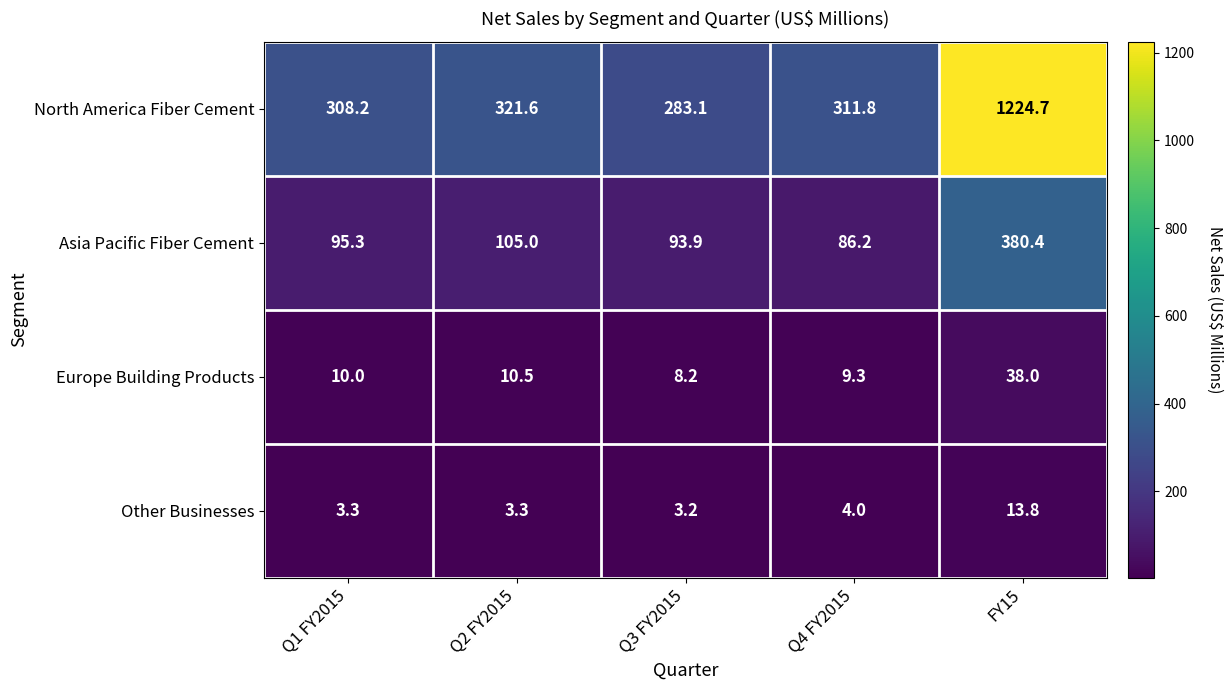

What is the greatest value displayed?

1224.7